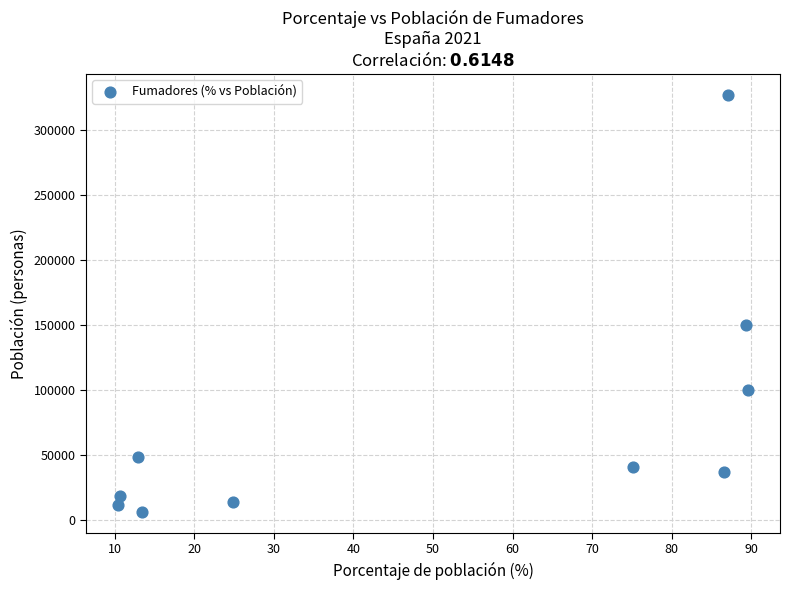

What is the average Y value?

75173